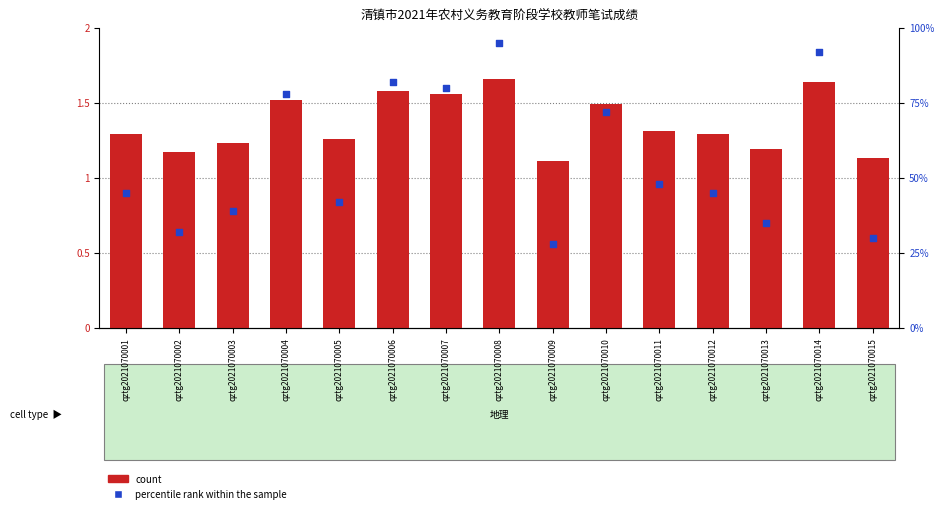

What are all the series names shown in the legend?

count, percentile rank within the sample